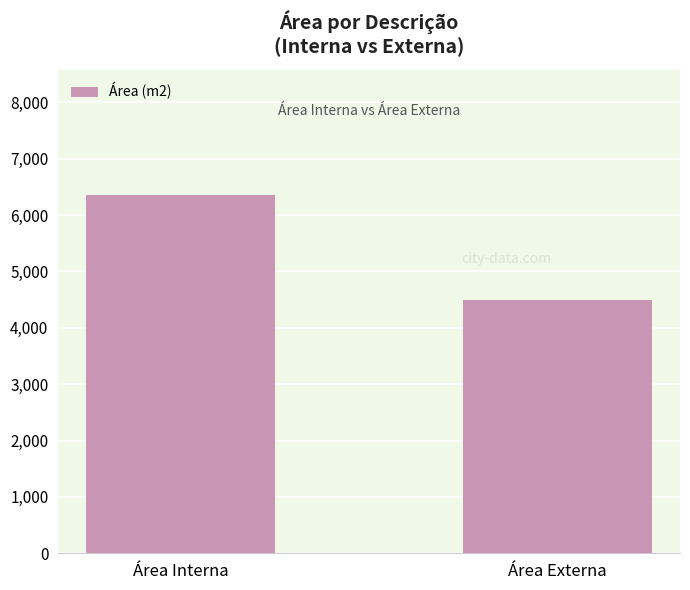

What is the sum of all values?

10850